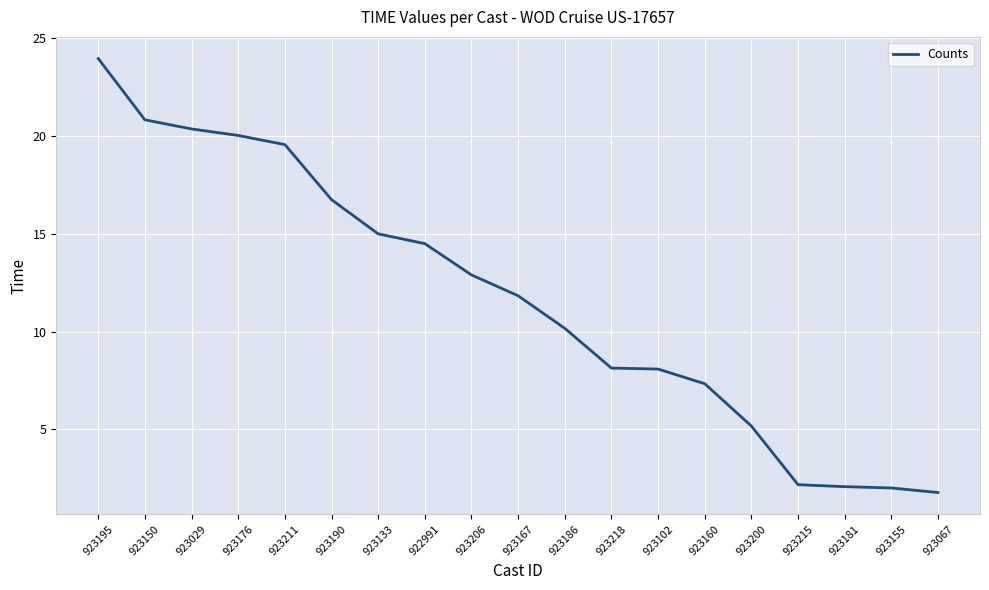

What is the greatest value displayed?

24.0